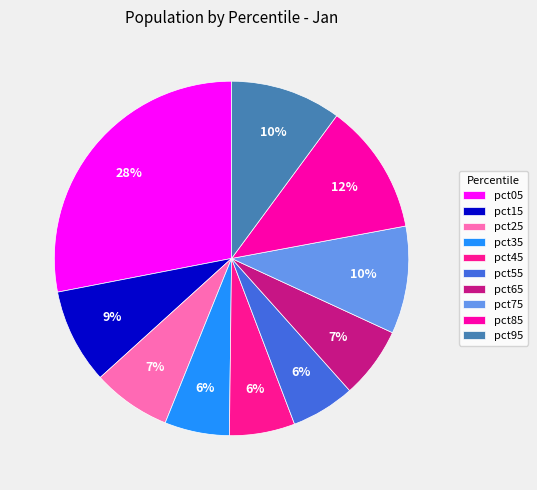

The pct65 slice represents 1% of the pie. True or false?

False